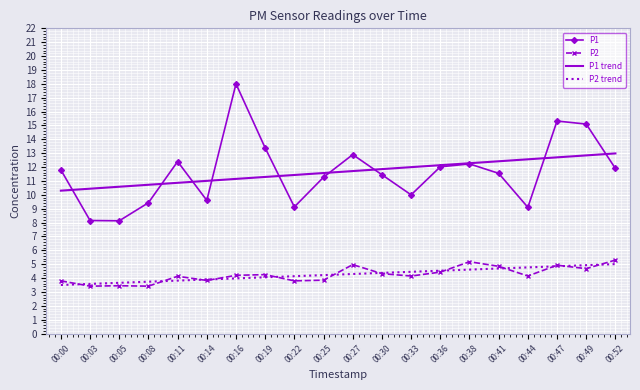

What is the greatest value displayed?

18.0